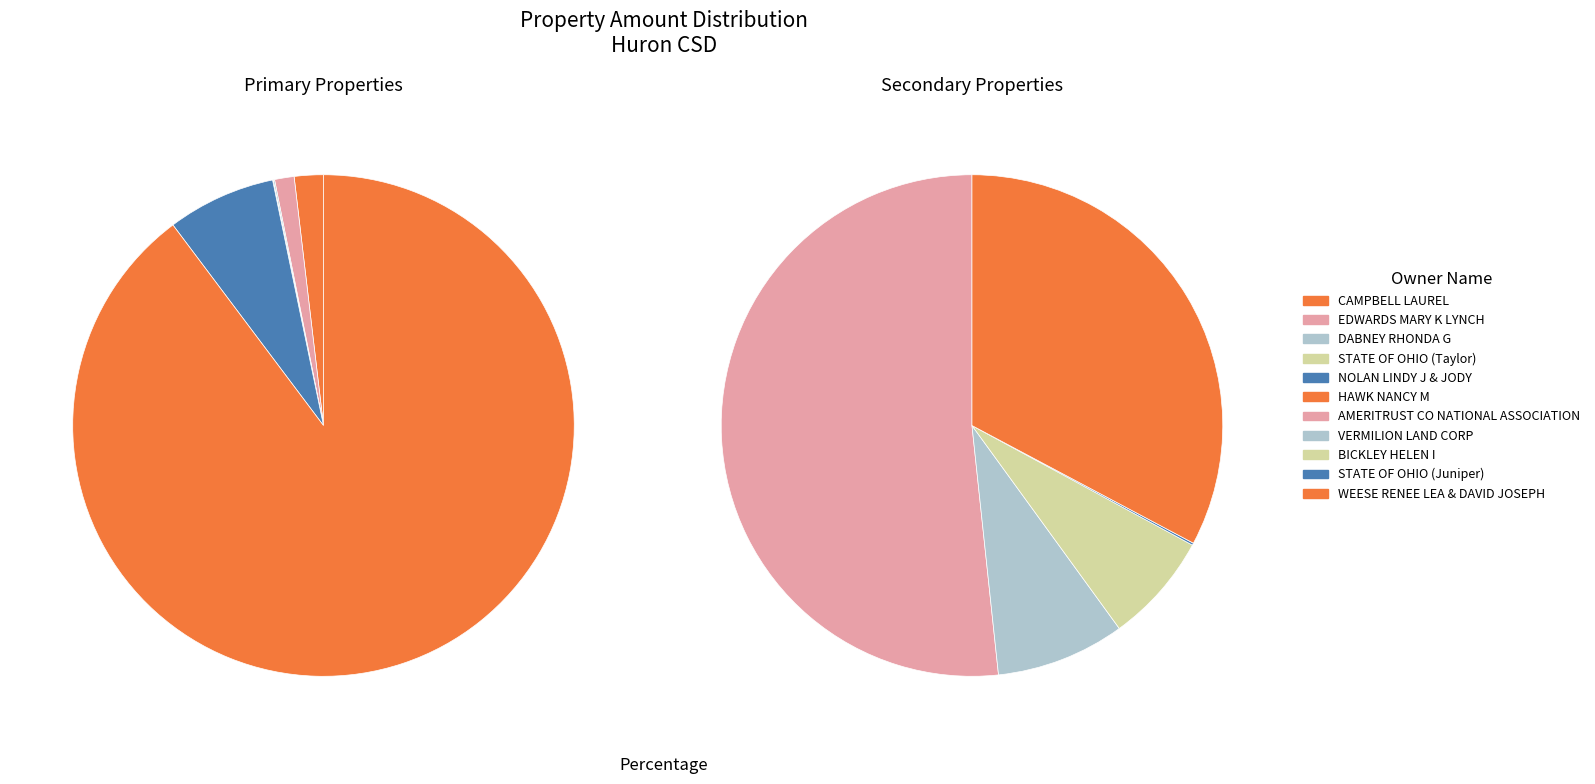

Between STATE OF OHIO (Taylor) and NOLAN LINDY J & JODY, which is larger?

NOLAN LINDY J & JODY